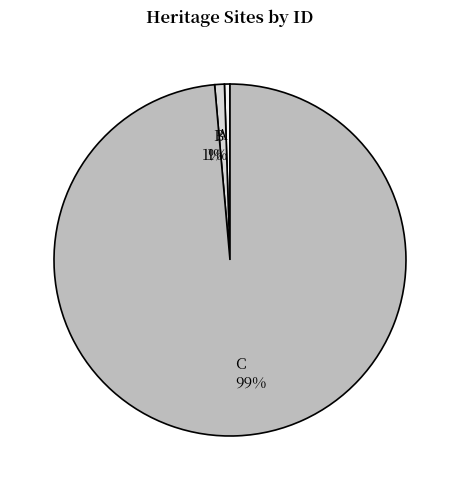

To the nearest percent, what is the average slice percentage?

33%